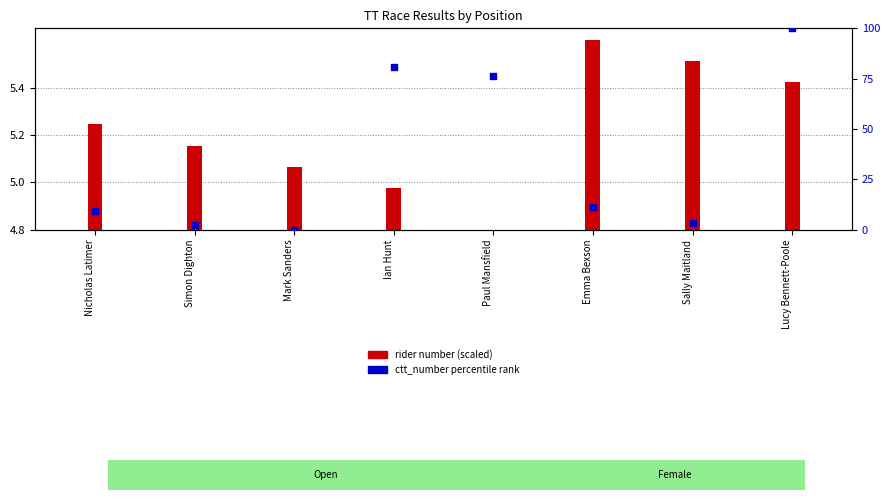

Between Ian Hunt and Lucy Bennett-Poole, which is larger?

Lucy Bennett-Poole